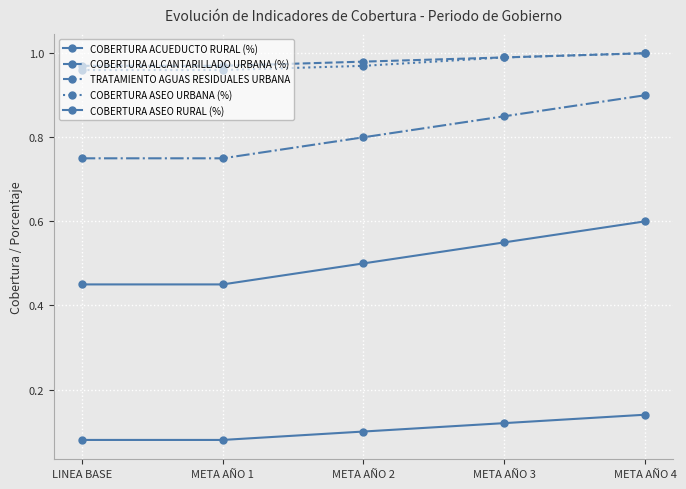

At how many categories does at least one series exceed 0?

5